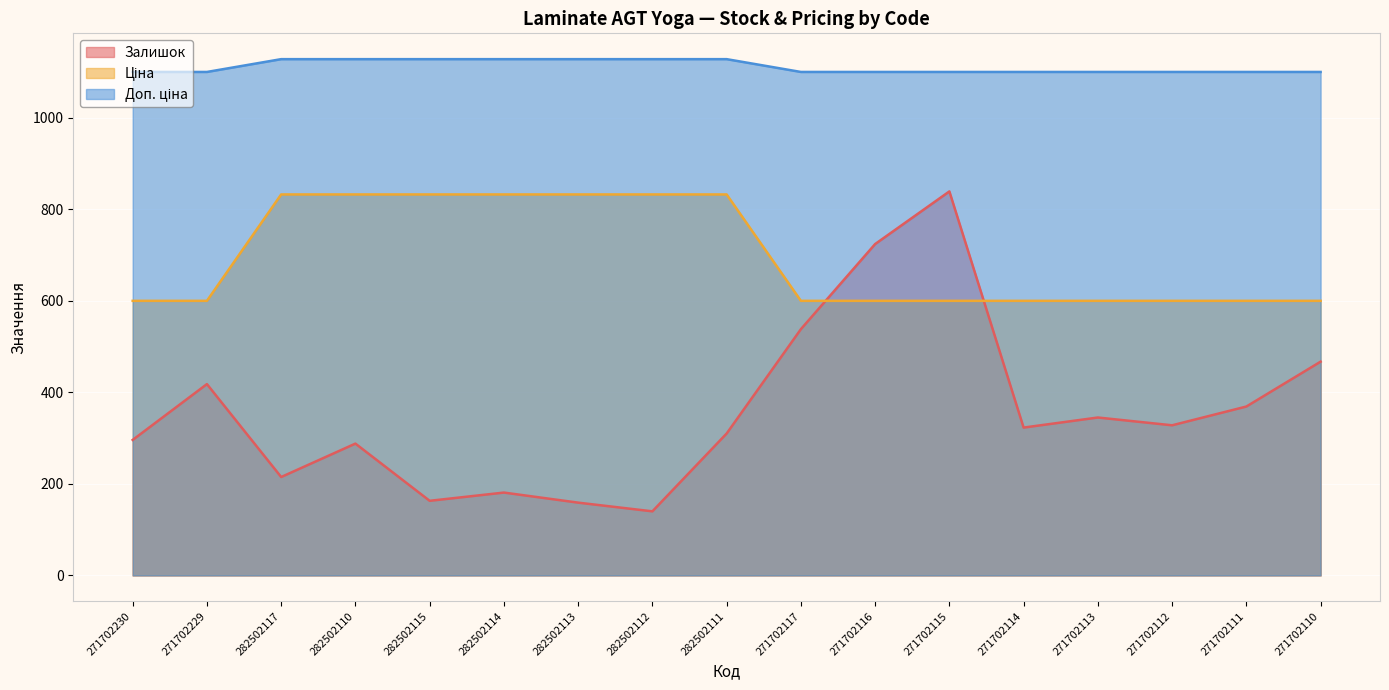

At 282502113, list the series in order from largest to smallest.

Доп. ціна, Ціна, Залишок